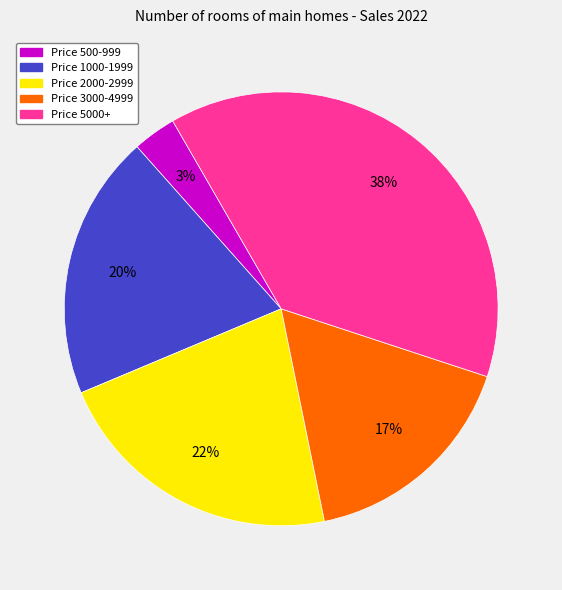

Does any single category account for the majority?

No